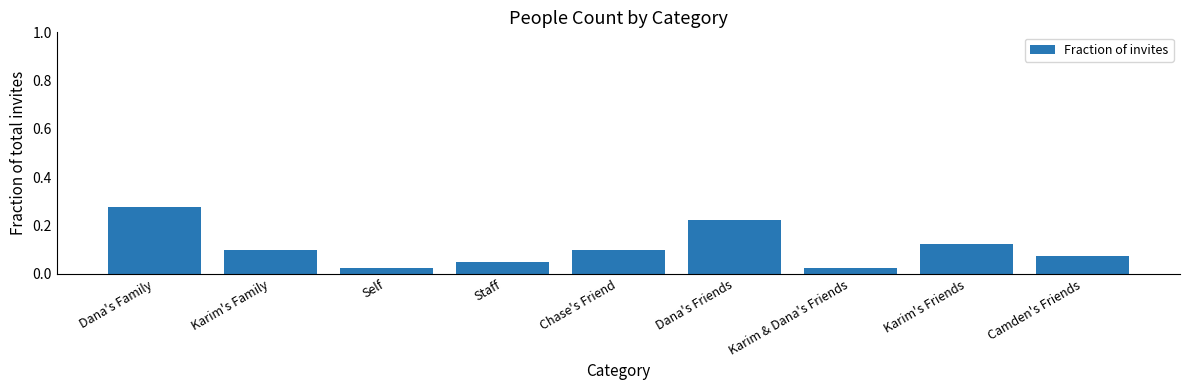

The chart shows a value of 0.1 at Camden's Friends. True or false?

True